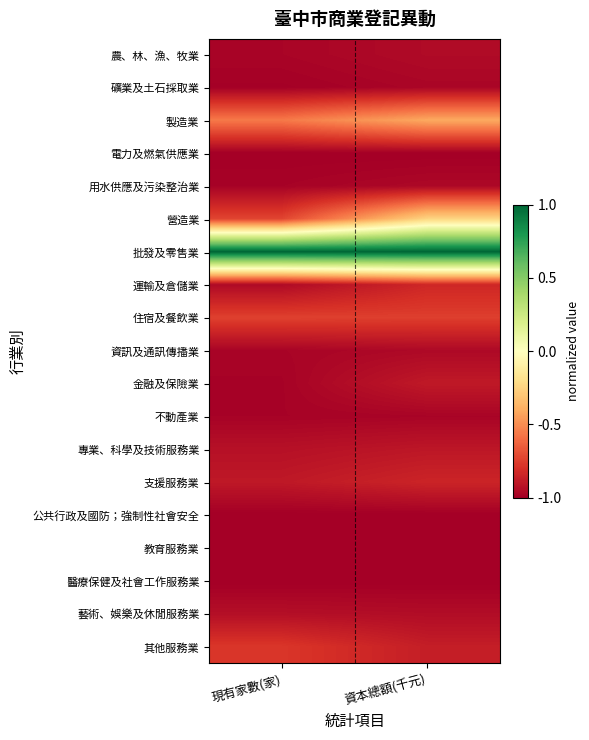

Between 資本總額(千元) and 現有家數(家), which is larger?

資本總額(千元)